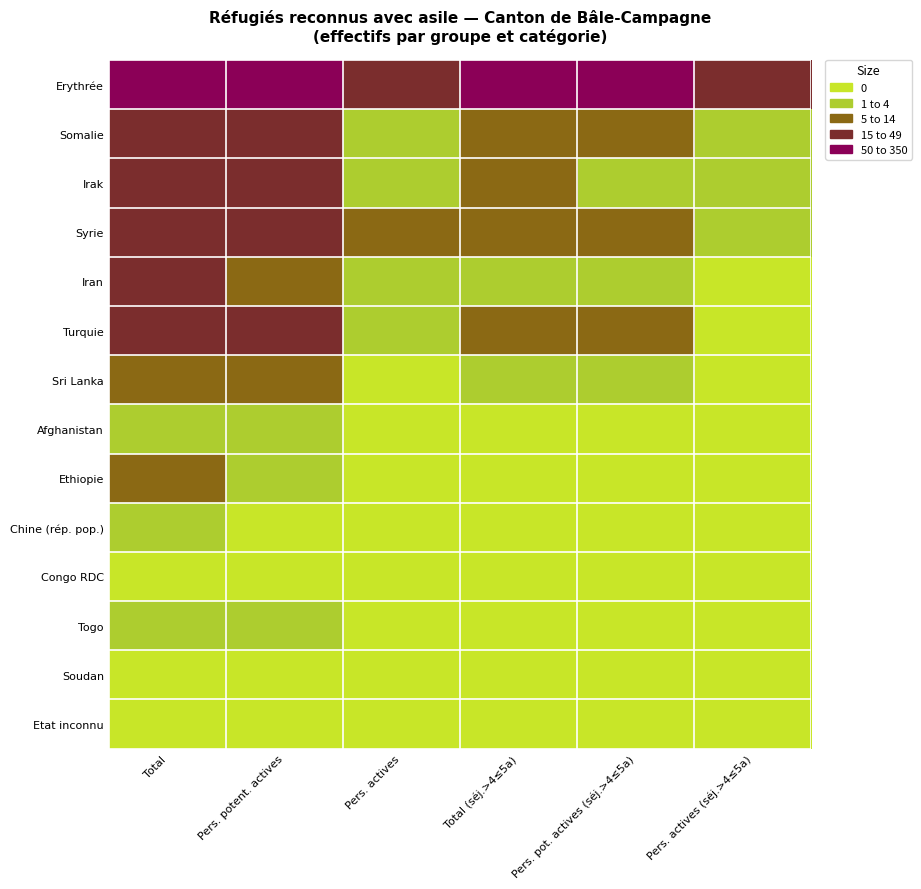

Reading left to right, list all the values displayed in this chart.

Erythrée: Total=313	Pers. potent. actives=207	Pers. actives=43	Total (séj.>4≤5a)=63	Pers. pot. actives (séj.>4≤5a)=56	Pers. actives (séj.>4≤5a)=24
Somalie: Total=31	Pers. potent. actives=15	Pers. actives=3	Total (séj.>4≤5a)=7	Pers. pot. actives (séj.>4≤5a)=7	Pers. actives (séj.>4≤5a)=3
Irak: Total=21	Pers. potent. actives=16	Pers. actives=3	Total (séj.>4≤5a)=5	Pers. pot. actives (séj.>4≤5a)=3	Pers. actives (séj.>4≤5a)=2
Syrie: Total=27	Pers. potent. actives=15	Pers. actives=5	Total (séj.>4≤5a)=8	Pers. pot. actives (séj.>4≤5a)=6	Pers. actives (séj.>4≤5a)=2
Iran: Total=16	Pers. potent. actives=11	Pers. actives=2	Total (séj.>4≤5a)=3	Pers. pot. actives (séj.>4≤5a)=3	Pers. actives (séj.>4≤5a)=1
Turquie: Total=19	Pers. potent. actives=15	Pers. actives=2	Total (séj.>4≤5a)=8	Pers. pot. actives (séj.>4≤5a)=6	Pers. actives (séj.>4≤5a)=0
Sri Lanka: Total=7	Pers. potent. actives=5	Pers. actives=1	Total (séj.>4≤5a)=2	Pers. pot. actives (séj.>4≤5a)=2	Pers. actives (séj.>4≤5a)=1
Afghanistan: Total=3	Pers. potent. actives=2	Pers. actives=1	Total (séj.>4≤5a)=1	Pers. pot. actives (séj.>4≤5a)=1	Pers. actives (séj.>4≤5a)=1
Ethiopie: Total=7	Pers. potent. actives=4	Pers. actives=0	Total (séj.>4≤5a)=1	Pers. pot. actives (séj.>4≤5a)=0	Pers. actives (séj.>4≤5a)=0
Chine (rép. pop.): Total=2	Pers. potent. actives=1	Pers. actives=0	Total (séj.>4≤5a)=0	Pers. pot. actives (séj.>4≤5a)=0	Pers. actives (séj.>4≤5a)=0
Congo RDC: Total=1	Pers. potent. actives=1	Pers. actives=0	Total (séj.>4≤5a)=0	Pers. pot. actives (séj.>4≤5a)=0	Pers. actives (séj.>4≤5a)=0
Togo: Total=3	Pers. potent. actives=3	Pers. actives=0	Total (séj.>4≤5a)=0	Pers. pot. actives (séj.>4≤5a)=0	Pers. actives (séj.>4≤5a)=0
Soudan: Total=1	Pers. potent. actives=1	Pers. actives=1	Total (séj.>4≤5a)=1	Pers. pot. actives (séj.>4≤5a)=1	Pers. actives (séj.>4≤5a)=1
Etat inconnu: Total=1	Pers. potent. actives=1	Pers. actives=0	Total (séj.>4≤5a)=1	Pers. pot. actives (séj.>4≤5a)=1	Pers. actives (séj.>4≤5a)=0